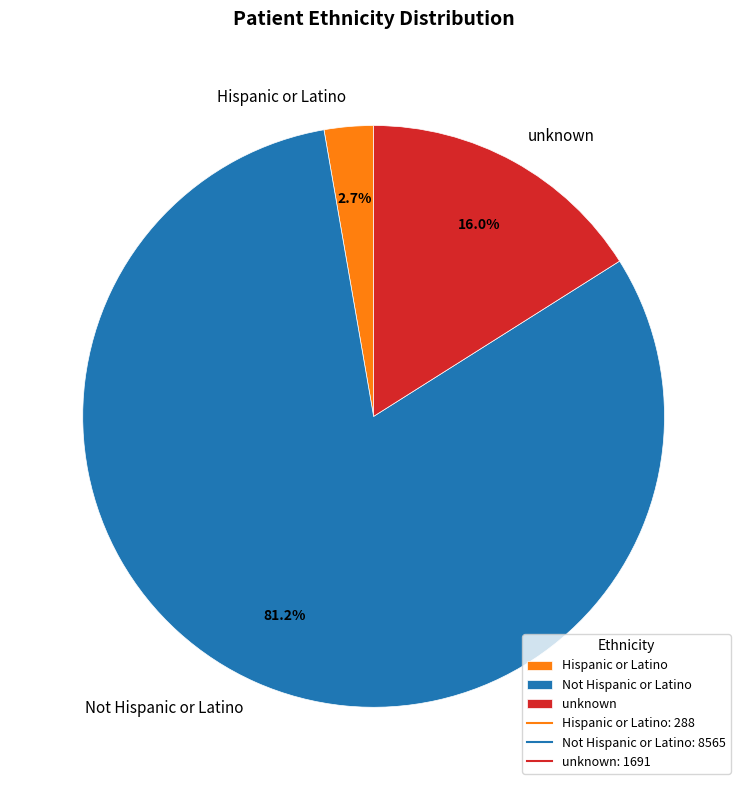

What is the majority slice?

Not Hispanic or Latino